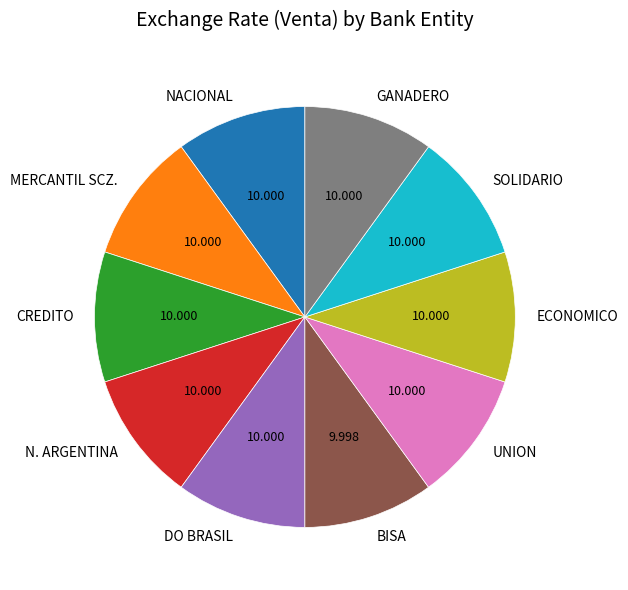

Is the sum of MERCANTIL SCZ. and N. ARGENTINA greater than half?

No